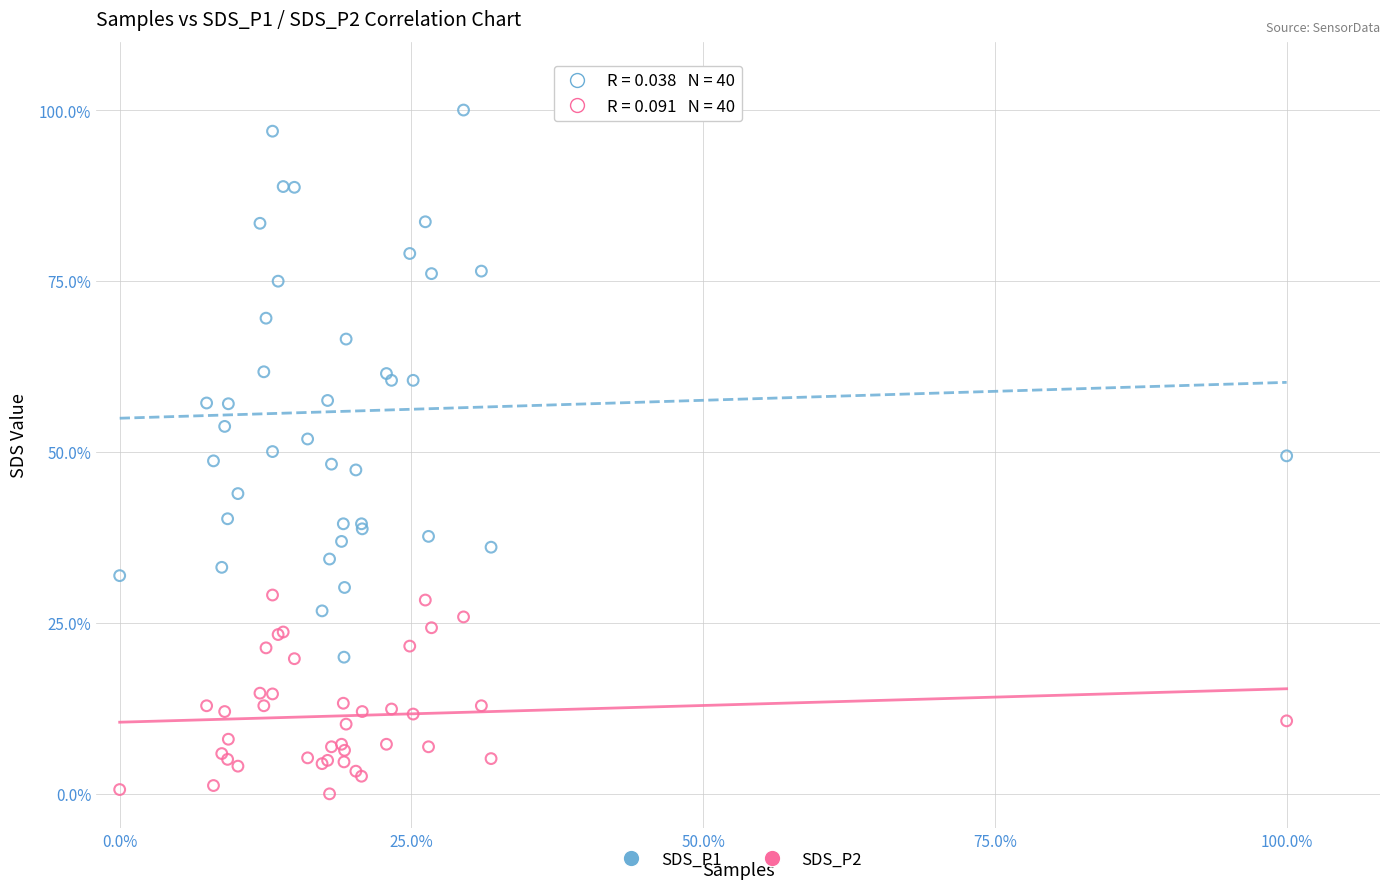

Which series contains the lowest Y value?

SDS_P2